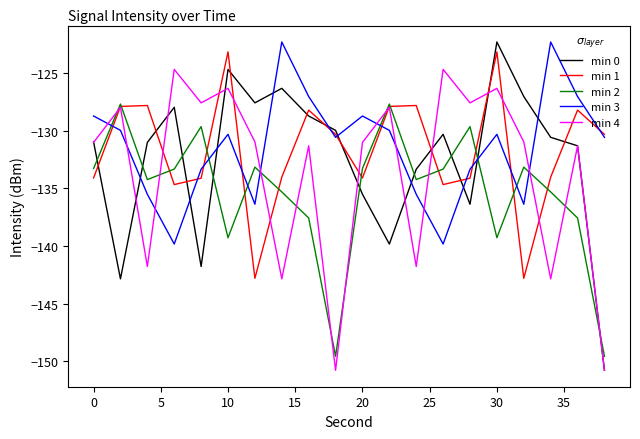

After their last crossing, which series has the higher values: min 3 or min 2?

min 3